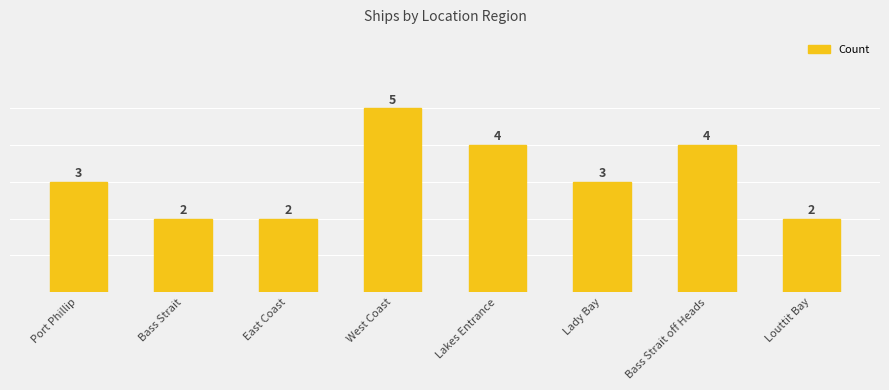

The value at West Coast is 8. True or false?

False